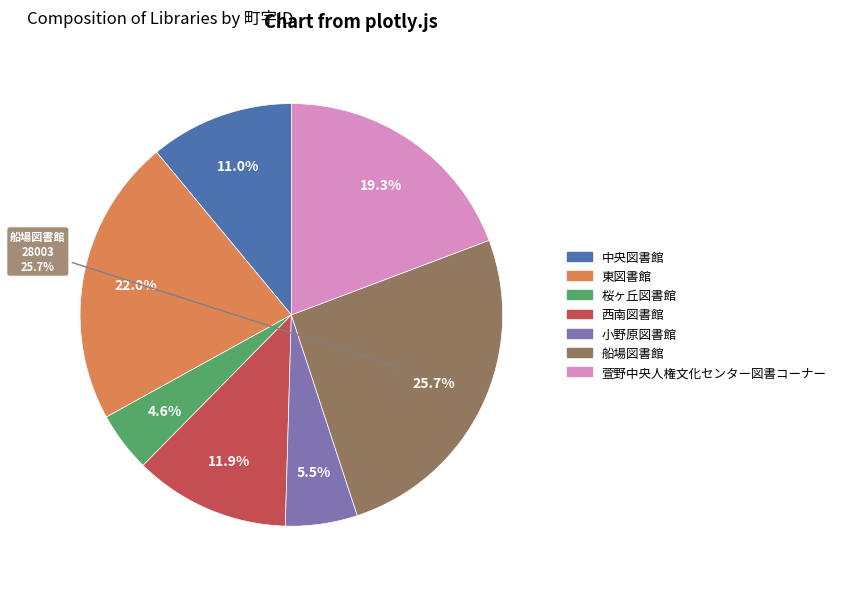

How many segments does this pie chart have?

7